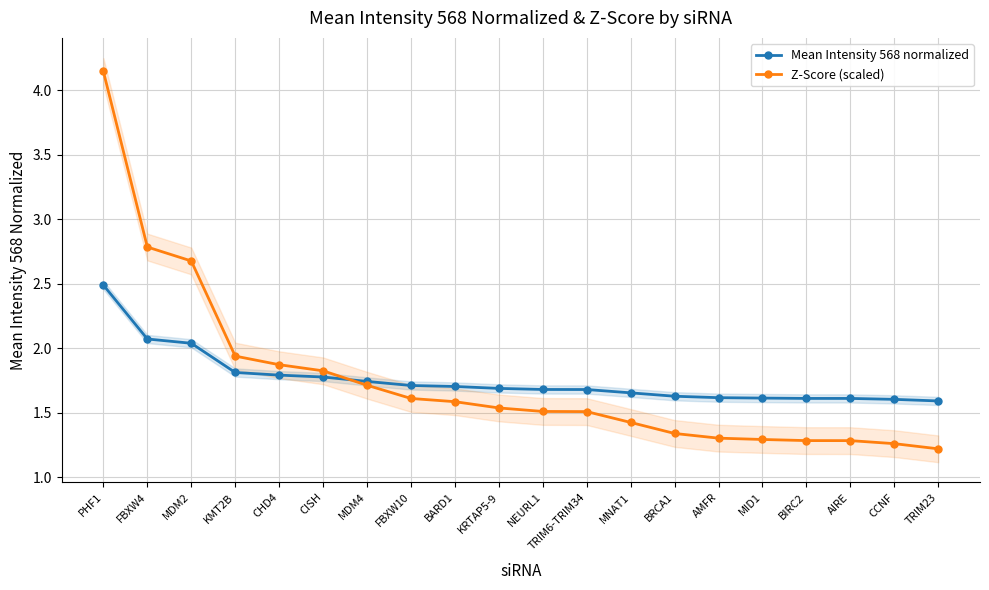

At which label is Z-Score (scaled) closest to 2?

KMT2B